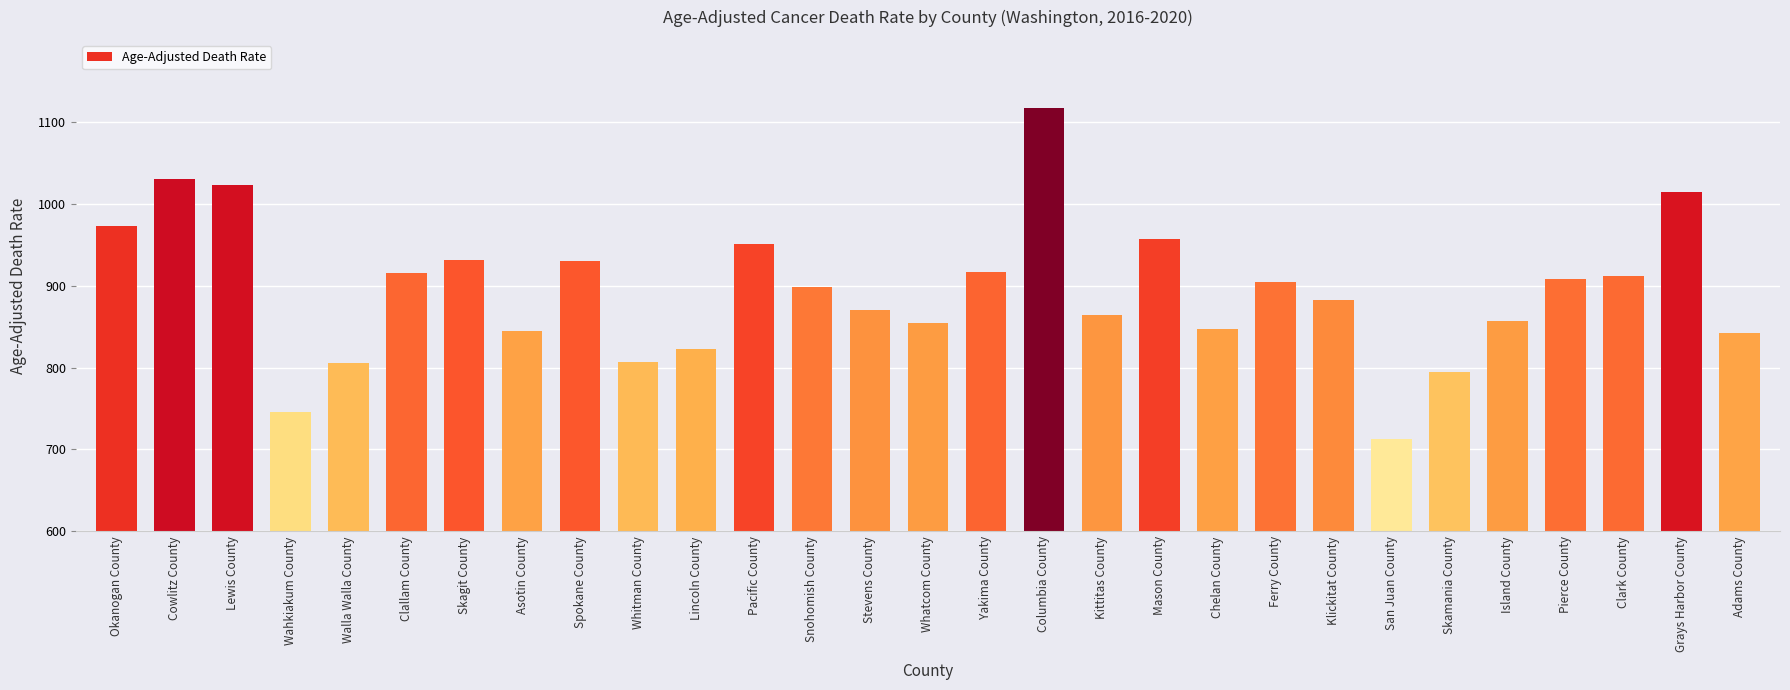

Count the number of data series in this chart.

1